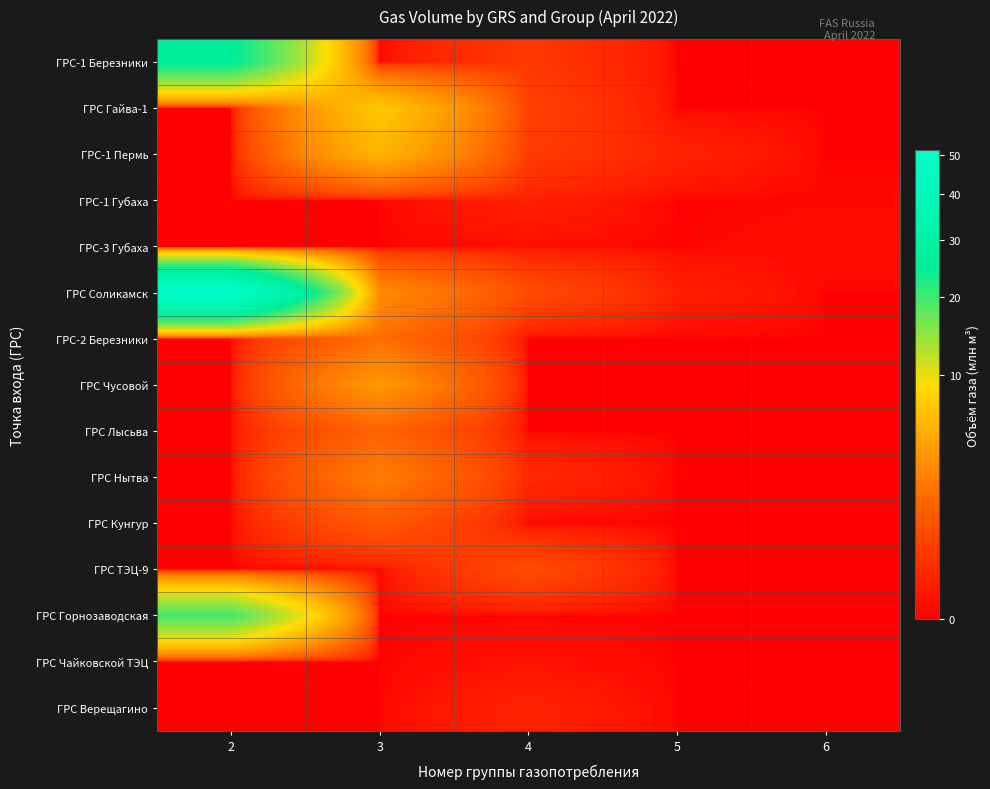

Reading left to right, what are all the values shown in this chart?

ГРС-1 Березники: 2=25.5	3=0.0	4=0.4	5=0.0	6=0.0
ГРС Гайва-1: 2=0.0	3=7.2	4=0.5	5=0.0	6=0.0
ГРС-1 Пермь: 2=0.0	3=5.7	4=0.4	5=0.1	6=0.0
ГРС-1 Губаха: 2=0.0	3=0.0	4=0.1	5=0.0	6=0.0
ГРС-3 Губаха: 2=0.0	3=0.0	4=0.0	5=0.0	6=0.0
ГРС Соликамск: 2=51.2	3=3.2	4=0.8	5=0.1	6=0.0
ГРС-2 Березники: 2=0.0	3=1.9	4=0.0	5=0.0	6=0.0
ГРС Чусовой: 2=0.0	3=3.9	4=0.0	5=0.0	6=0.0
ГРС Лысьва: 2=0.0	3=1.5	4=0.0	5=0.0	6=0.0
ГРС Нытва: 2=0.0	3=2.5	4=0.2	5=0.0	6=0.0
ГРС Кунгур: 2=0.0	3=1.1	4=0.0	5=0.0	6=0.0
ГРС ТЭЦ-9: 2=0.0	3=0.0	4=0.8	5=0.0	6=0.0
ГРС Горнозаводская: 2=19.6	3=0.0	4=0.0	5=0.0	6=0.0
ГРС Чайковской ТЭЦ: 2=0.0	3=0.0	4=0.0	5=0.0	6=0.0
ГРС Верещагино: 2=0.0	3=0.0	4=0.1	5=0.0	6=0.0